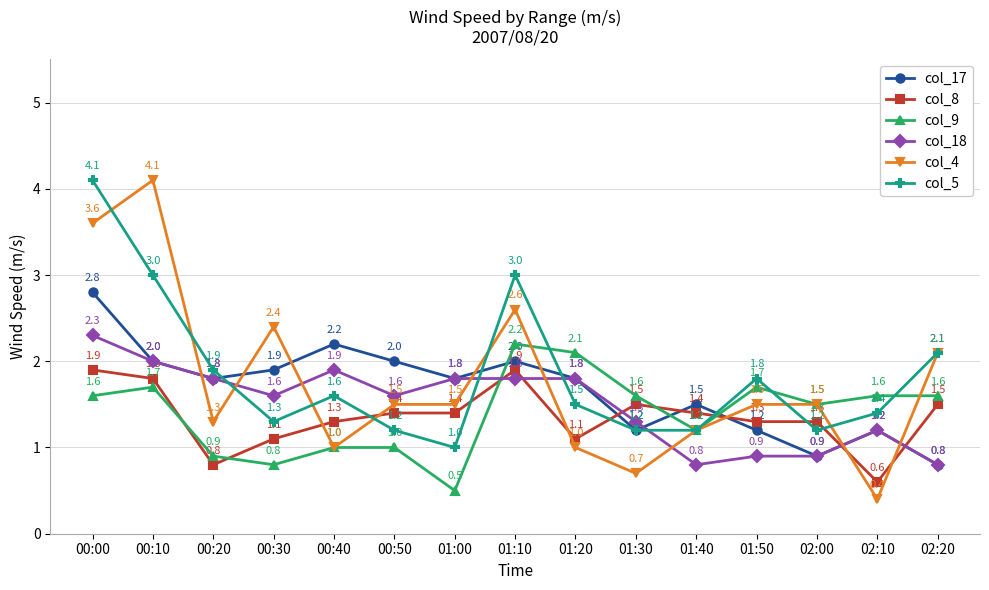

Read the col_18 value at 01:20.

1.8